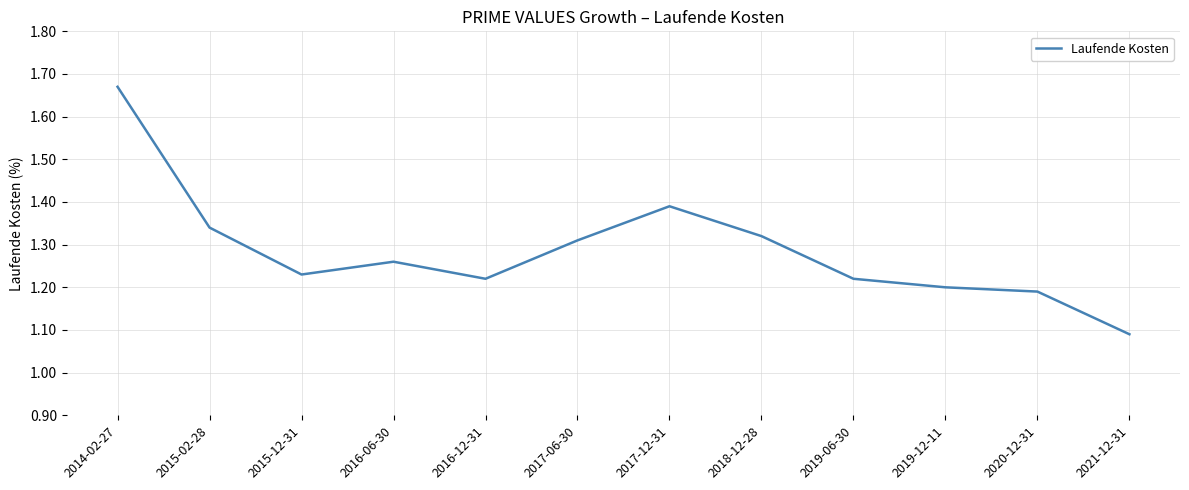

What is the difference between the maximum and minimum values?

0.6